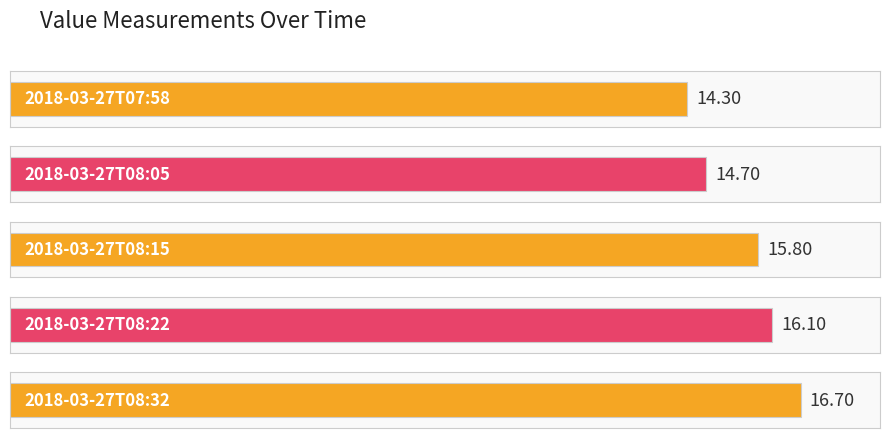

Read the value at 2018-03-27T07:58.

14.3